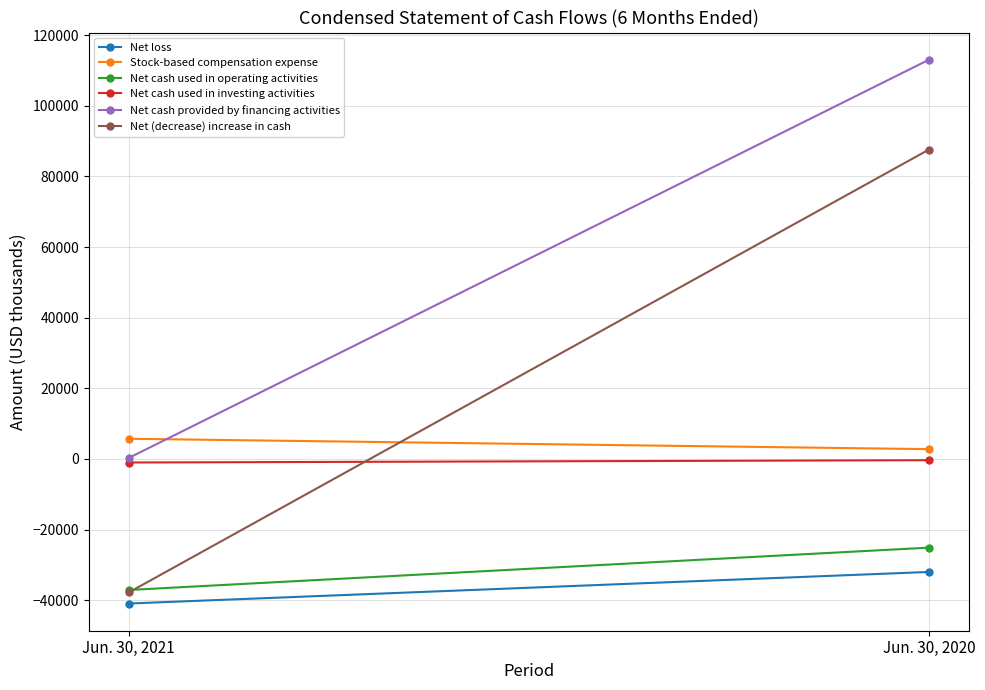

Reading right to left, transcribe all the data shown in this chart.

Net loss: -31983	-40925
Stock-based compensation expense: 2789	5728
Net cash used in operating activities: -25098	-37085
Net cash used in investing activities: -342	-994
Net cash provided by financing activities: 113051	299
Net (decrease) increase in cash: 87611	-37780